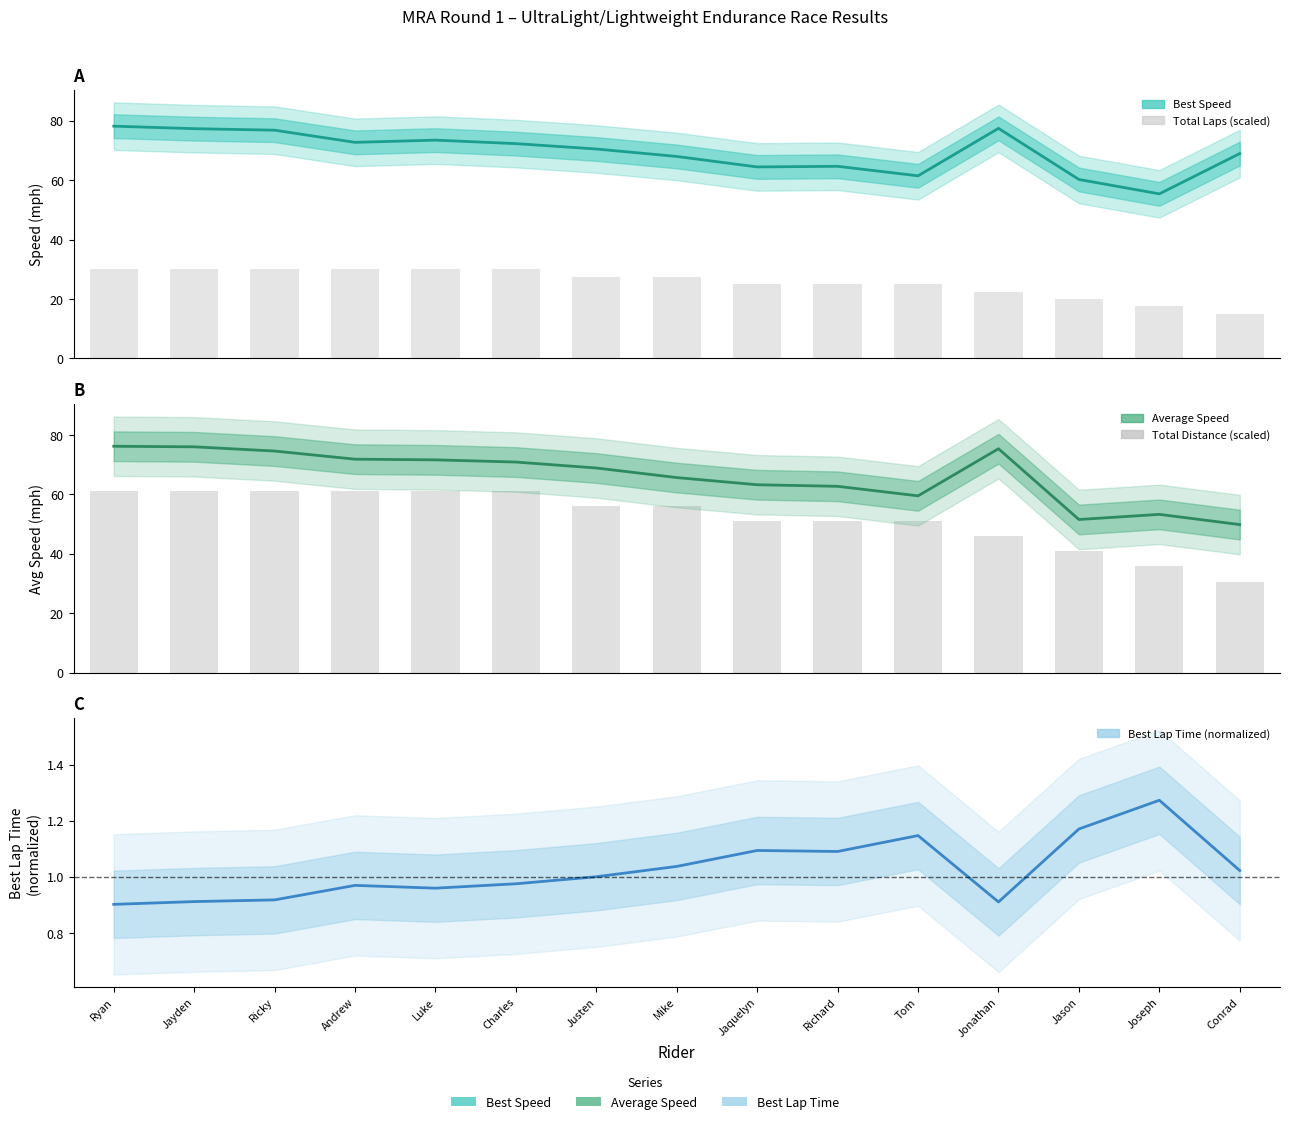

How many series are shown in this chart?

3